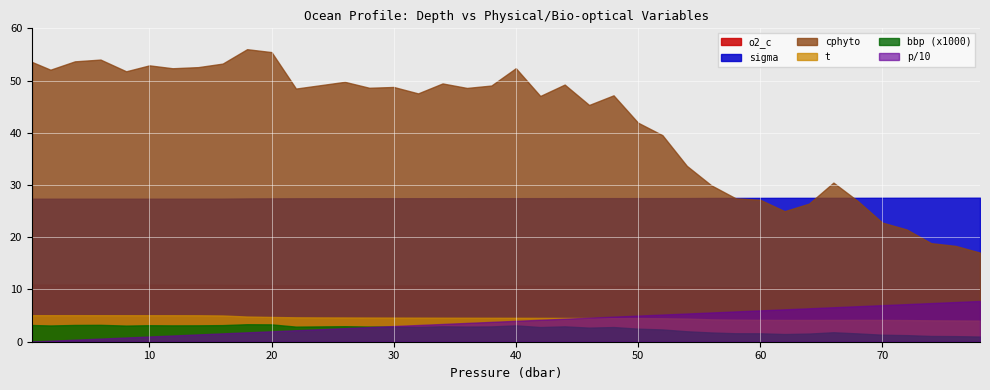

What is the lowest value of the cphyto series?

17.1